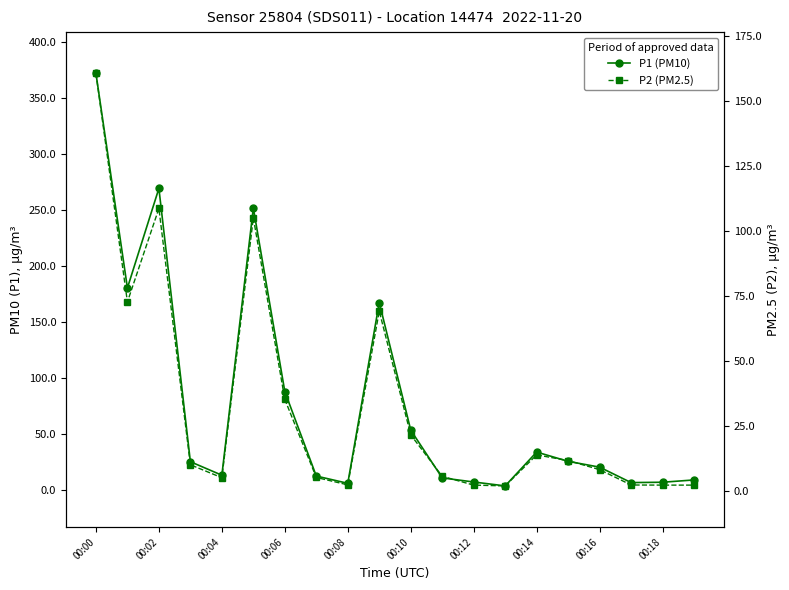

Does the chart display data point markers on the line(s)?

Yes